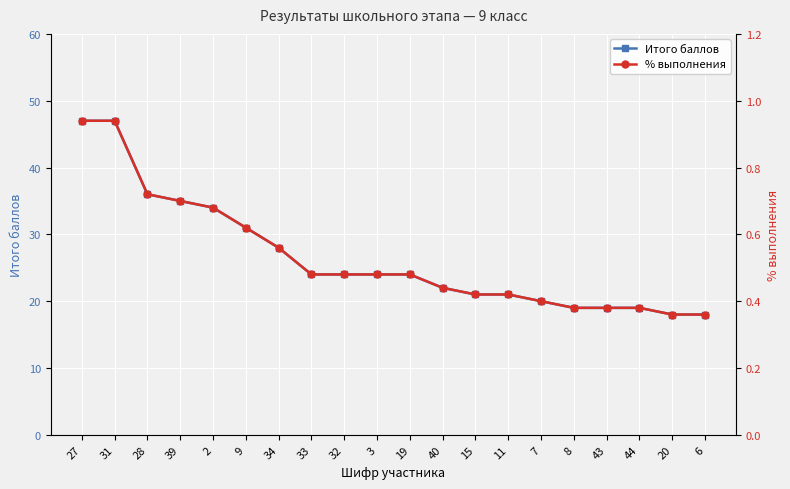

Read the Итого баллов value at 8.

19